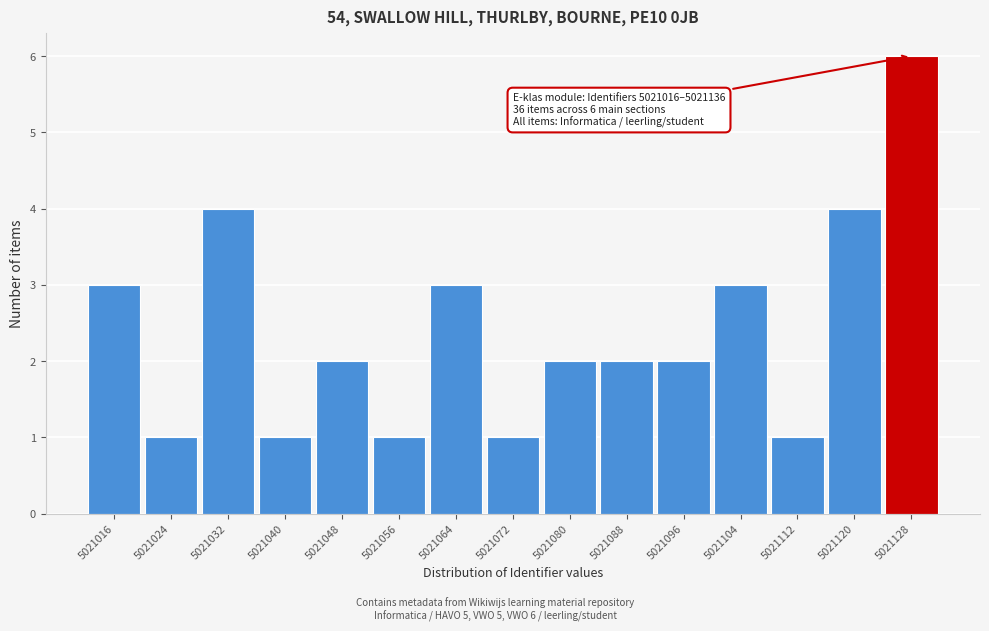

Reading right to left, list all the values displayed in this chart.

5021128=6	5021120=4	5021112=1	5021104=3	5021096=2	5021088=2	5021080=2	5021072=1	5021064=3	5021056=1	5021048=2	5021040=1	5021032=4	5021024=1	5021016=3